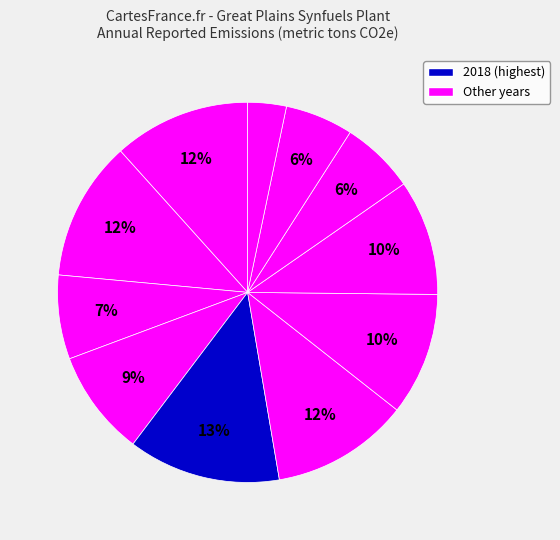

How many slices are in this pie chart?

11